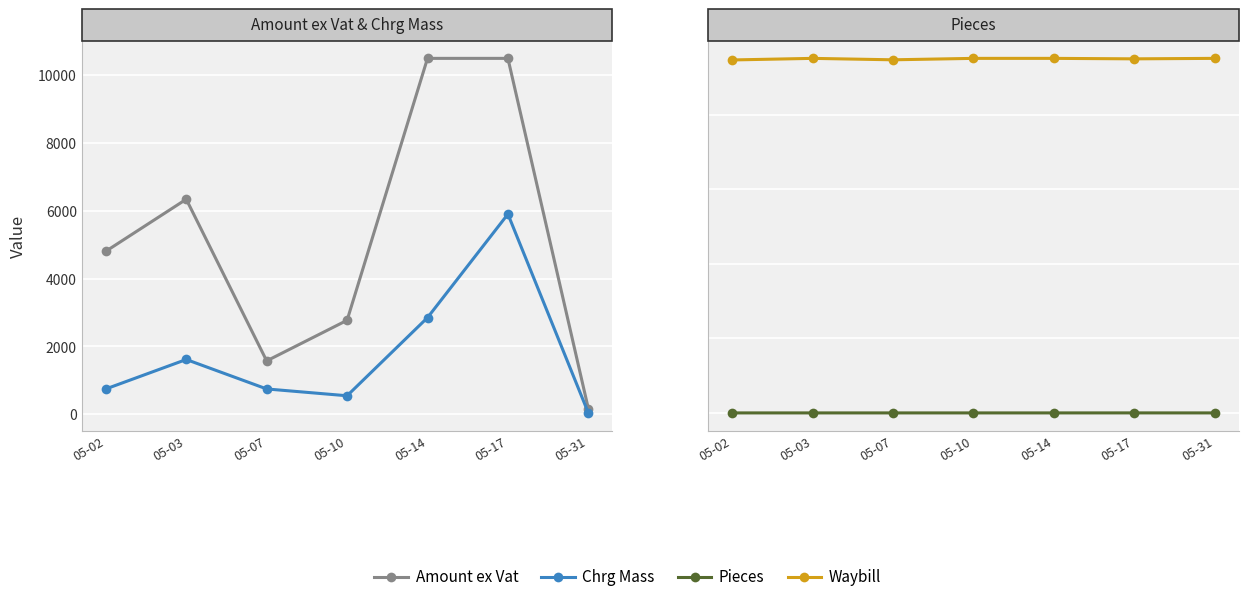

At 05-31, list the series in order from smallest to largest.

Pieces, Chrg Mass, Amount ex Vat, Waybill